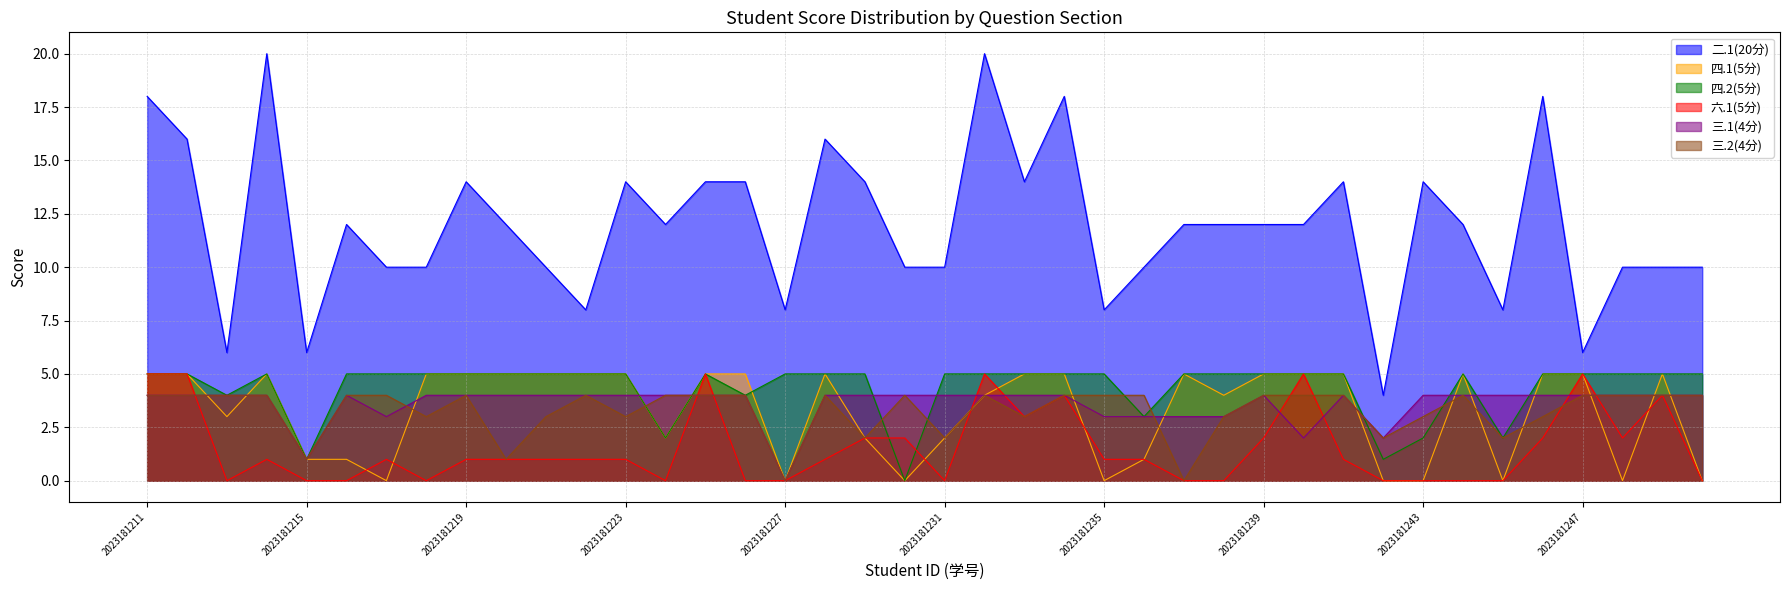

At which category does 二.1(20分) reach its first local valley?

2023181213